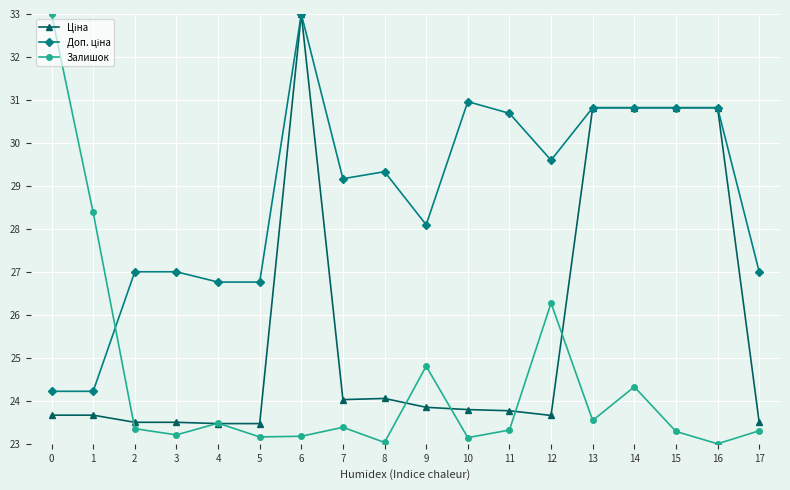

What is the difference between the highest and lowest values at 17?

3.7